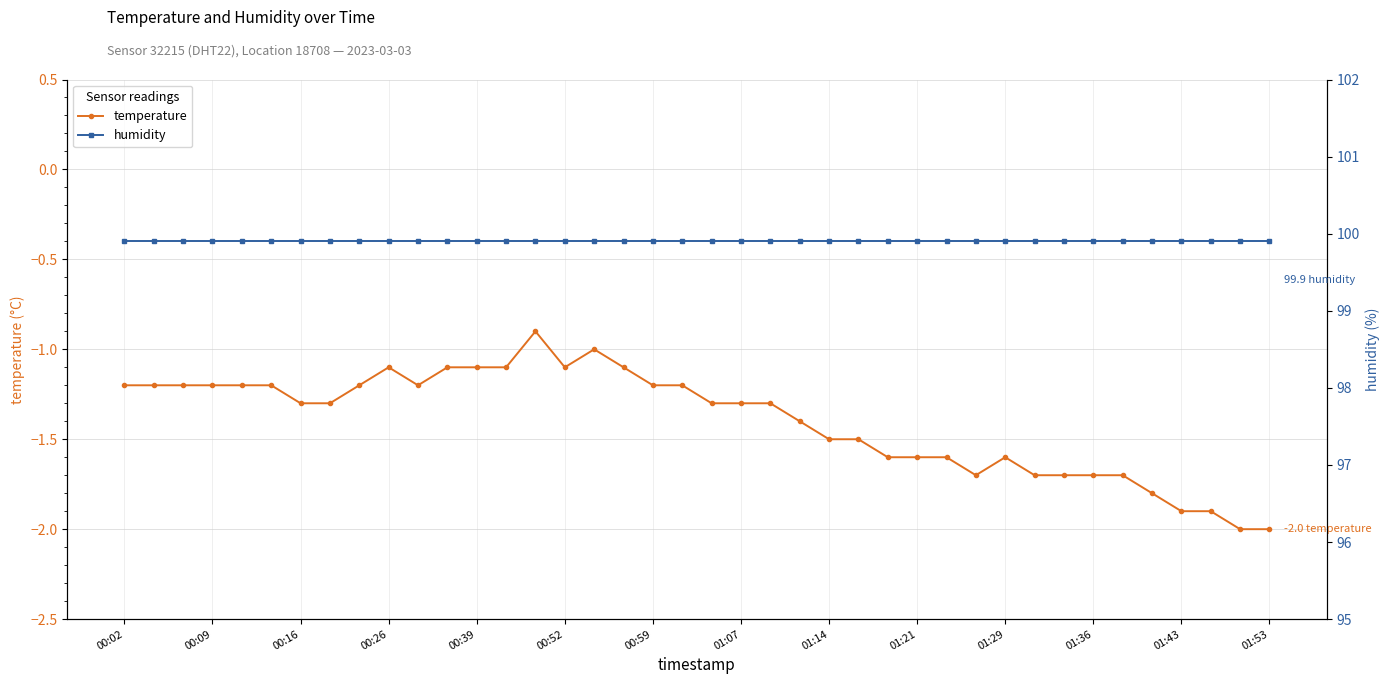

List the series in order of their peak value, lowest first.

temperature, humidity